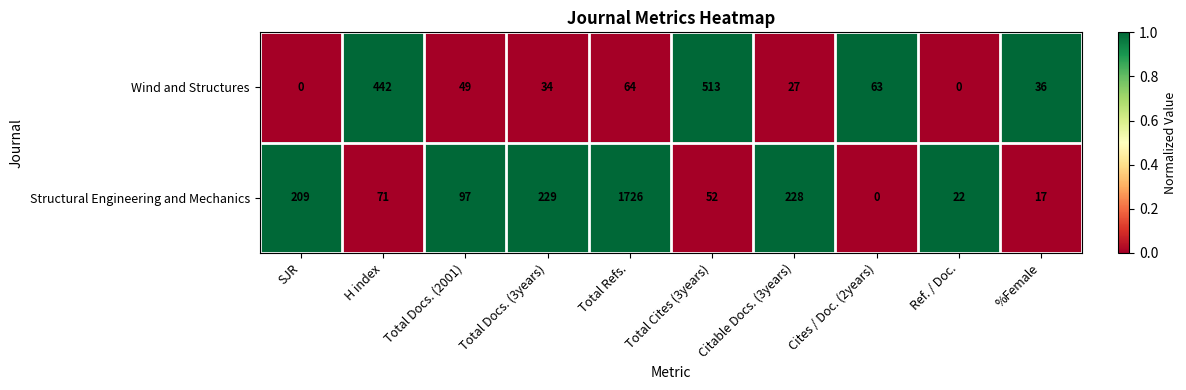

List the series in order of their peak value, lowest first.

Wind and Structures, Structural Engineering and Mechanics